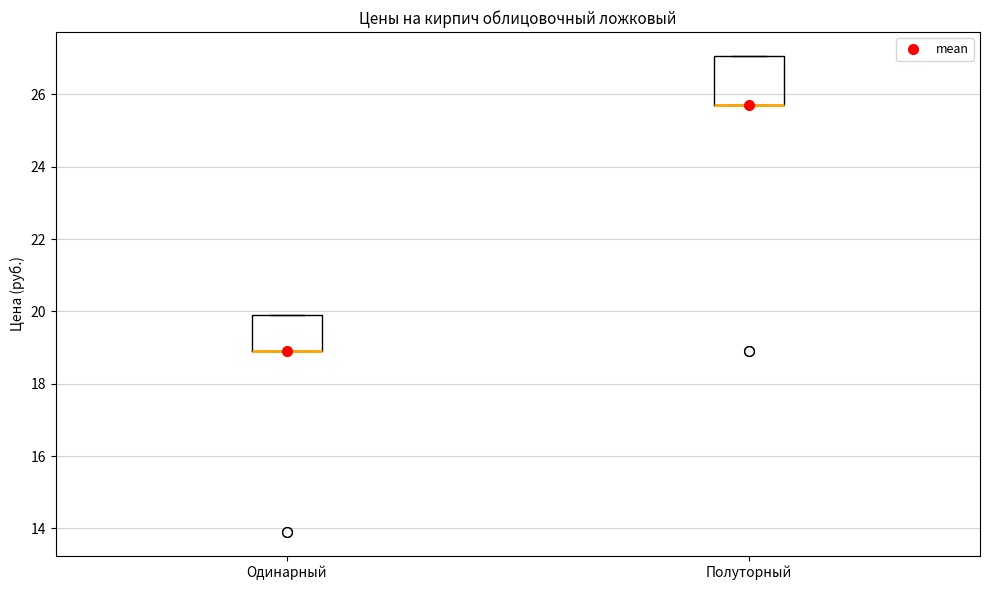

Which box is the tallest, from its lower edge to its upper edge?

Полуторный